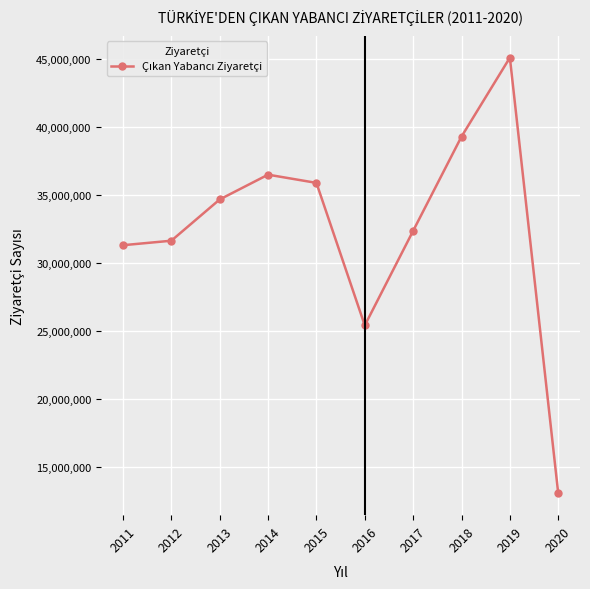

Read the value at 2016.

25432123